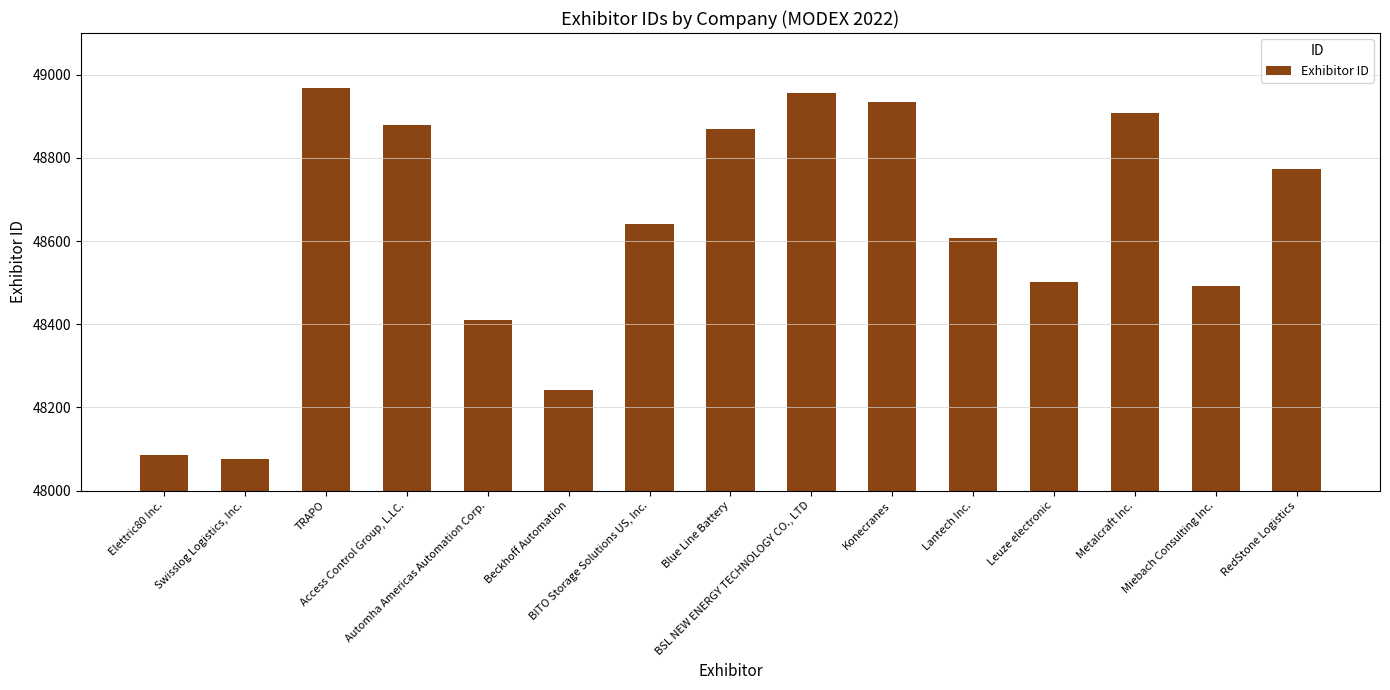

What is the difference between the values at Lantech Inc. and Automha Americas Automation Corp.?

196